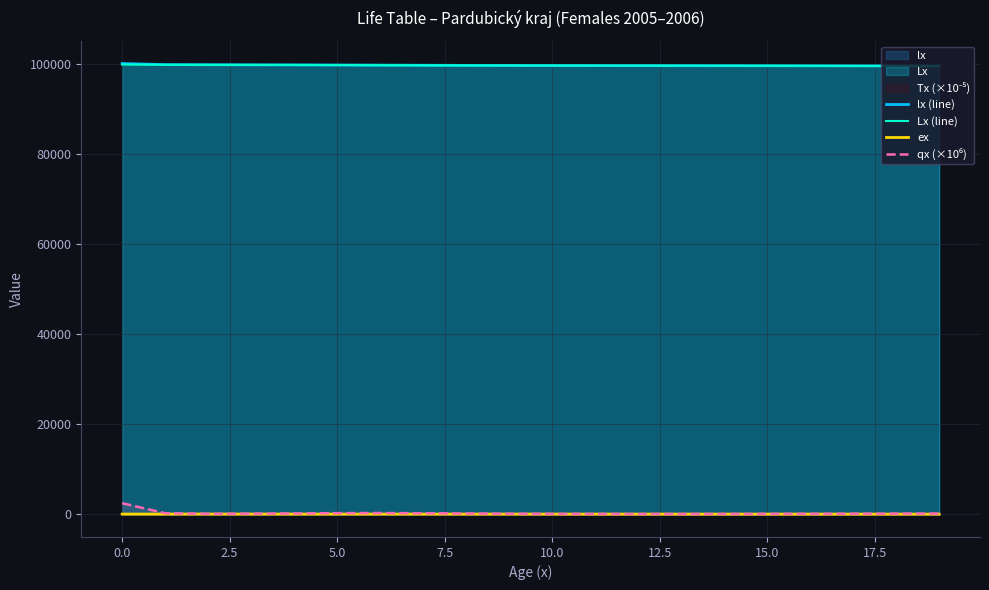

True or false: Lx (line) and lx (line) intersect in this chart.

False